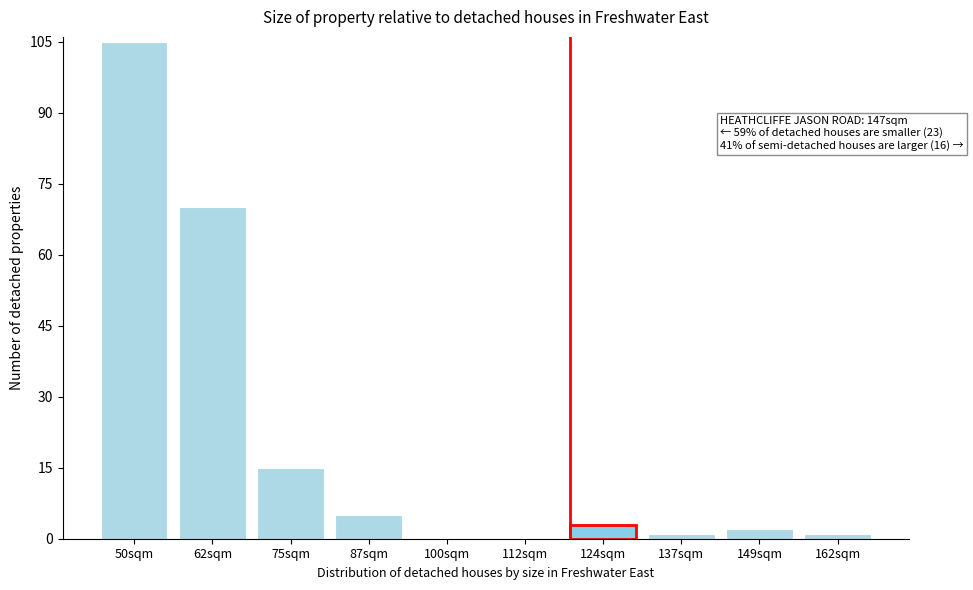

Reading right to left, what are all the values shown in this chart?

162sqm=1	149sqm=2	137sqm=1	124sqm=3	112sqm=0	100sqm=0	87sqm=5	75sqm=15	62sqm=70	50sqm=105